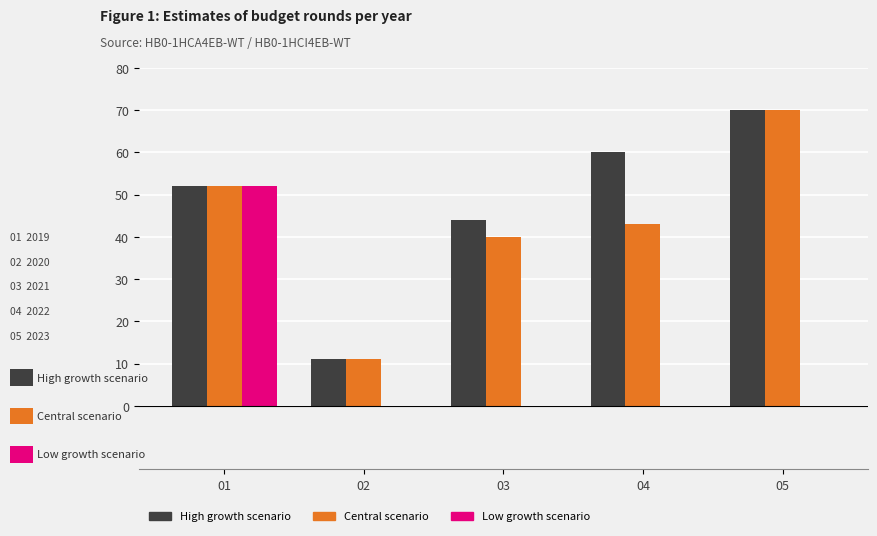

How many categories are shown in the chart?

5